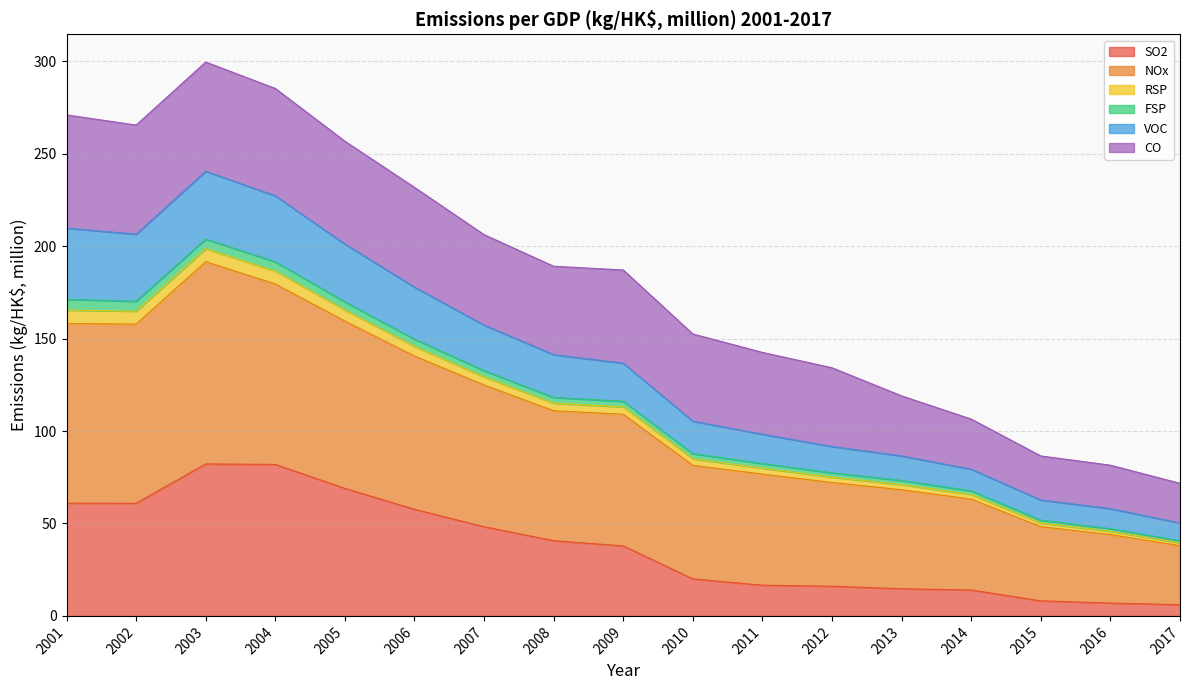

Does the chart display data point markers on the line(s)?

No